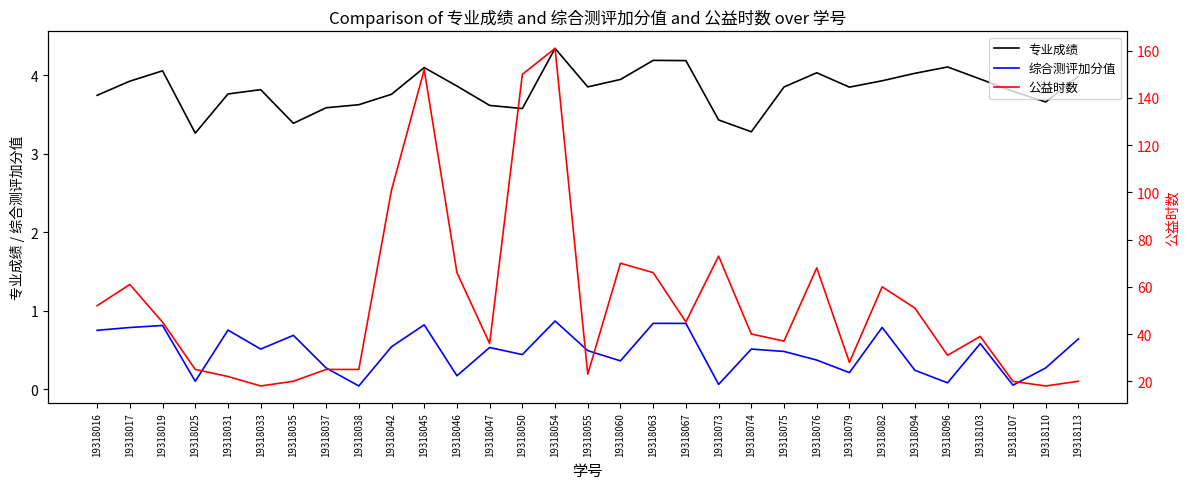

Is this an area chart (filled region under the line)?

No